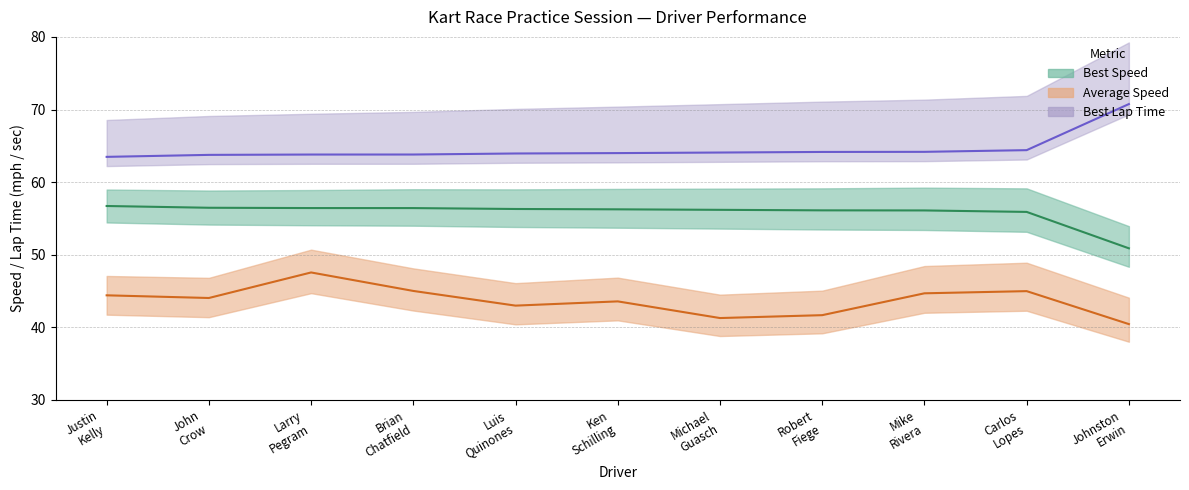

Is it true that Average Speed equals 40.4 at Johnston Erwin?

True